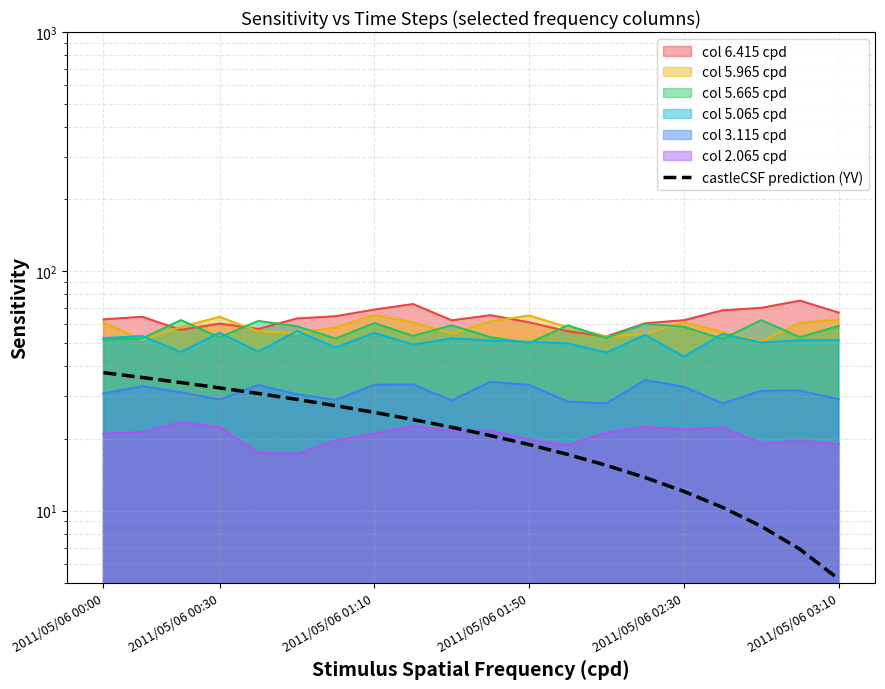

What is the difference between the maximum and second lowest values?

30.8